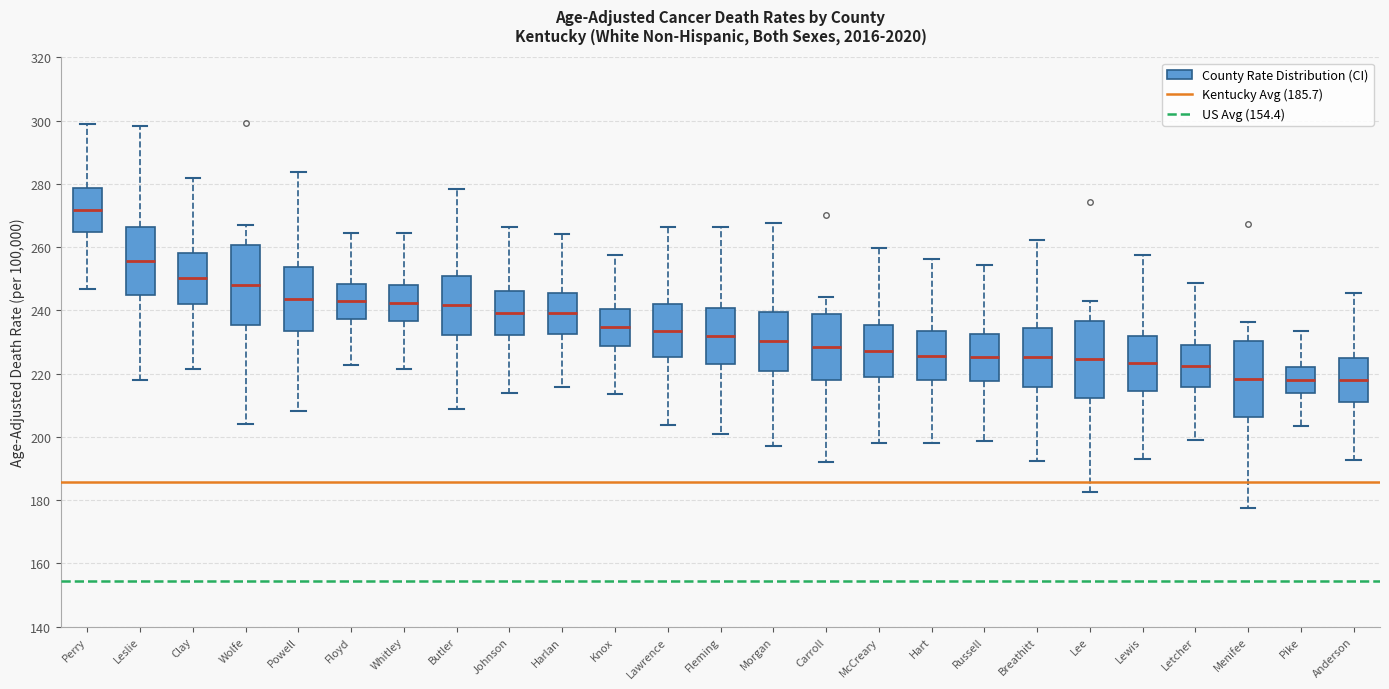

Reading left to right, read every box against the y-axis: the position of its median line, the range the box covers, and the ends of its whiskers. The values are not printed on the chart, so give them approximately, as read against the axis.

Perry: median 272, box 264 to 278, whiskers 246 to 300
Leslie: median 256, box 244 to 266, whiskers 218 to 298
Clay: median 250, box 242 to 258, whiskers 222 to 282
Wolfe: median 248, box 236 to 260, whiskers 204 to 266
Powell: median 244, box 234 to 254, whiskers 208 to 284
Floyd: median 242, box 238 to 248, whiskers 222 to 264
Whitley: median 242, box 236 to 248, whiskers 222 to 264
Butler: median 242, box 232 to 250, whiskers 208 to 278
Johnson: median 240, box 232 to 246, whiskers 214 to 266
Harlan: median 240, box 232 to 246, whiskers 216 to 264
Knox: median 234, box 228 to 240, whiskers 214 to 258
Lawrence: median 234, box 226 to 242, whiskers 204 to 266
Fleming: median 232, box 224 to 240, whiskers 202 to 266
Morgan: median 230, box 220 to 240, whiskers 198 to 268
Carroll: median 228, box 218 to 238, whiskers 192 to 244
McCreary: median 228, box 218 to 236, whiskers 198 to 260
Hart: median 226, box 218 to 234, whiskers 198 to 256
Russell: median 226, box 218 to 232, whiskers 198 to 254
Breathitt: median 226, box 216 to 234, whiskers 192 to 262
Lee: median 224, box 212 to 236, whiskers 182 to 242
Lewis: median 224, box 214 to 232, whiskers 192 to 258
Letcher: median 222, box 216 to 230, whiskers 198 to 248
Menifee: median 218, box 206 to 230, whiskers 178 to 236
Pike: median 218, box 214 to 222, whiskers 204 to 234
Anderson: median 218, box 210 to 224, whiskers 192 to 246